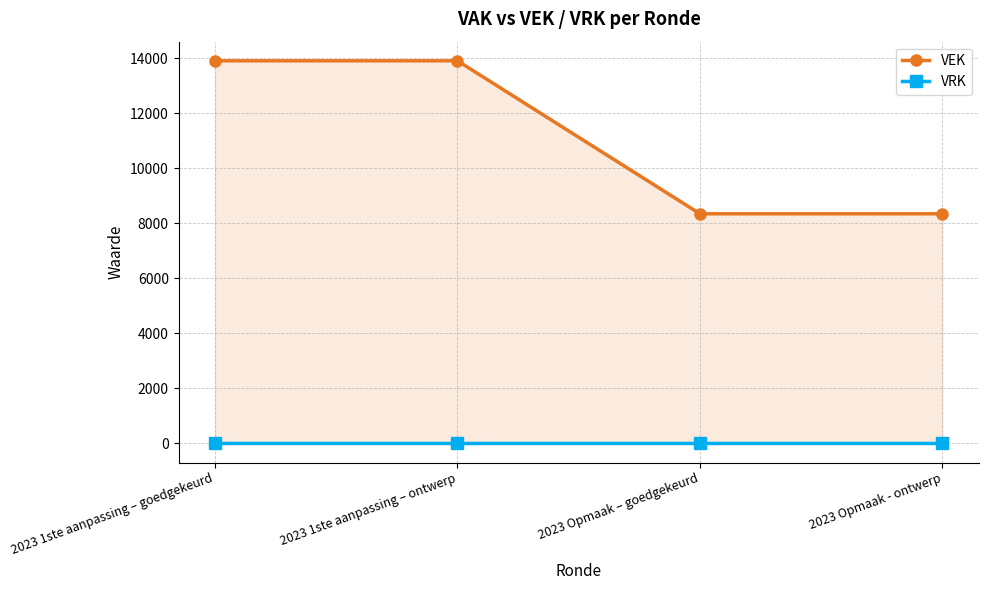

Between 2023 1ste aanpassing – goedgekeurd and 2023 Opmaak – goedgekeurd, which is larger?

2023 1ste aanpassing – goedgekeurd